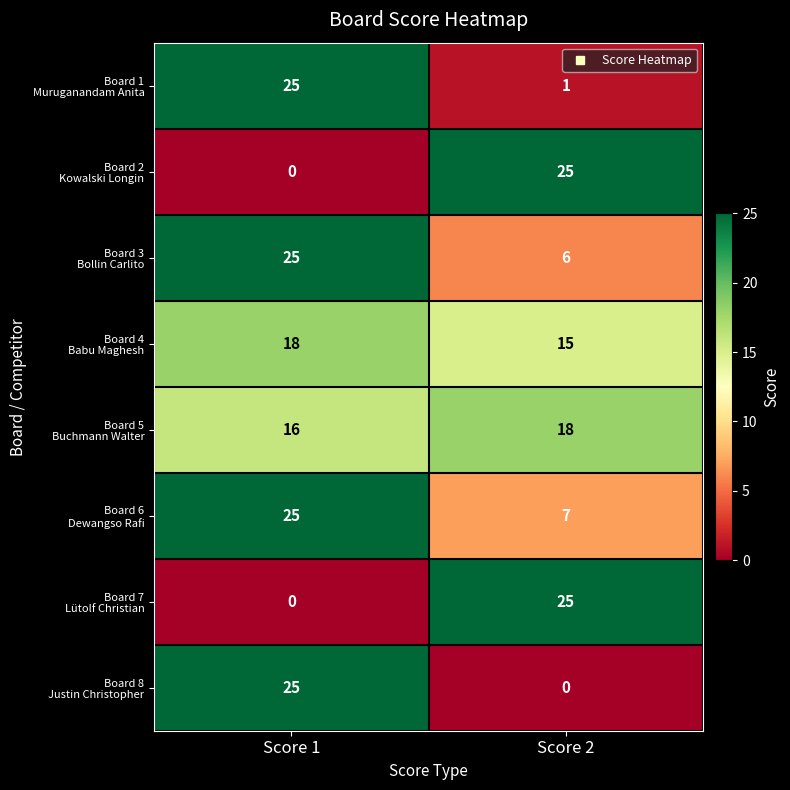

How many data points does each series have?

2